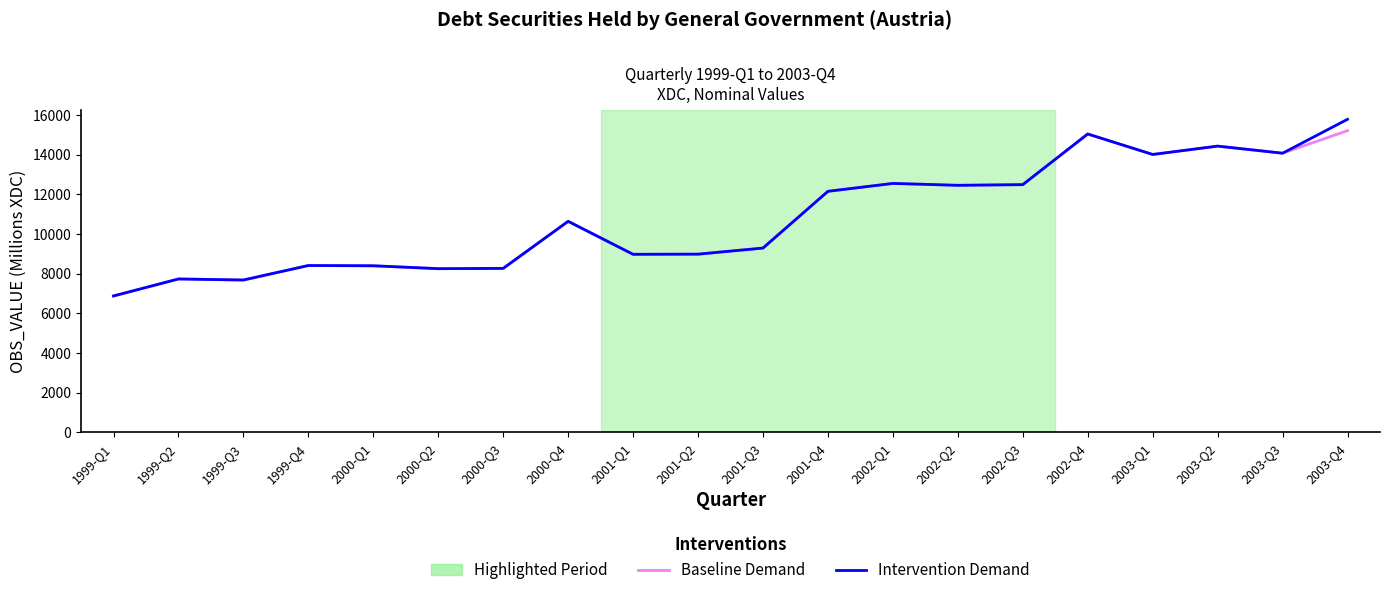

At which label is Baseline Demand closest to 11044?

2000-Q4